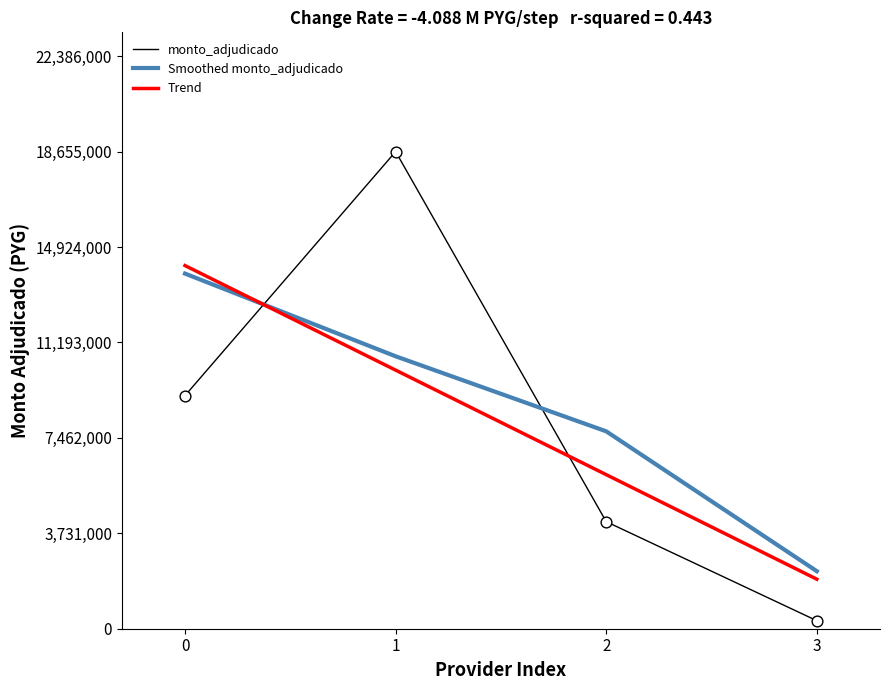

Which series changed the most between 0 and 2?

Trend